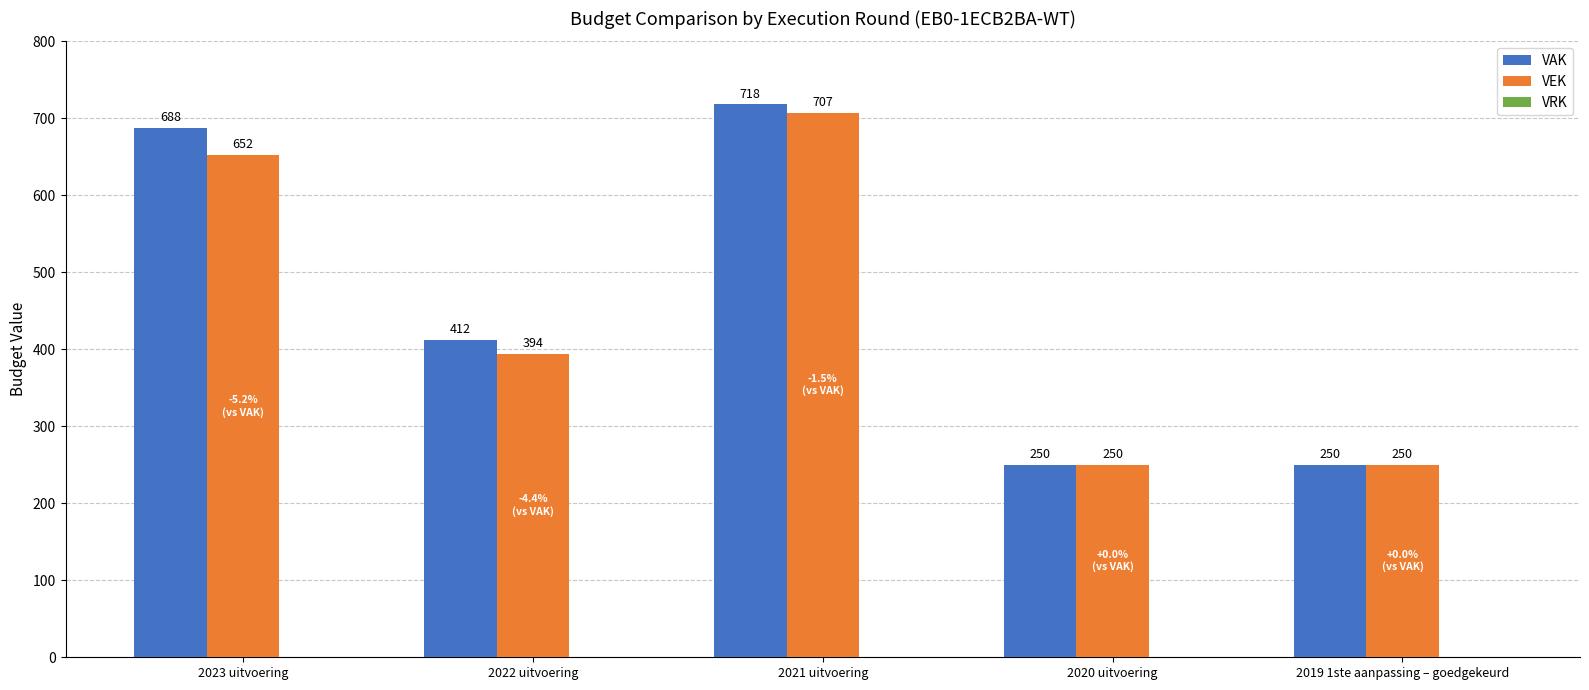

Between 2022 uitvoering and 2020 uitvoering, which series saw the biggest shift?

VAK